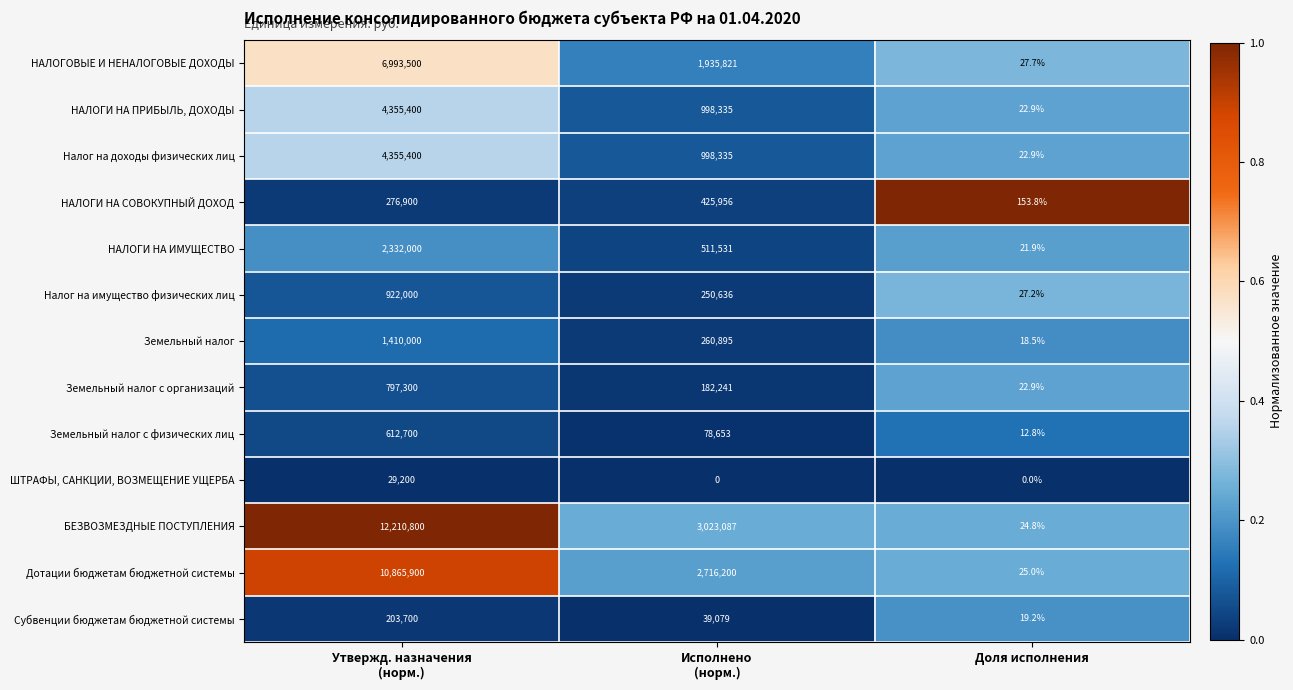

How many categories are shown in the chart?

3